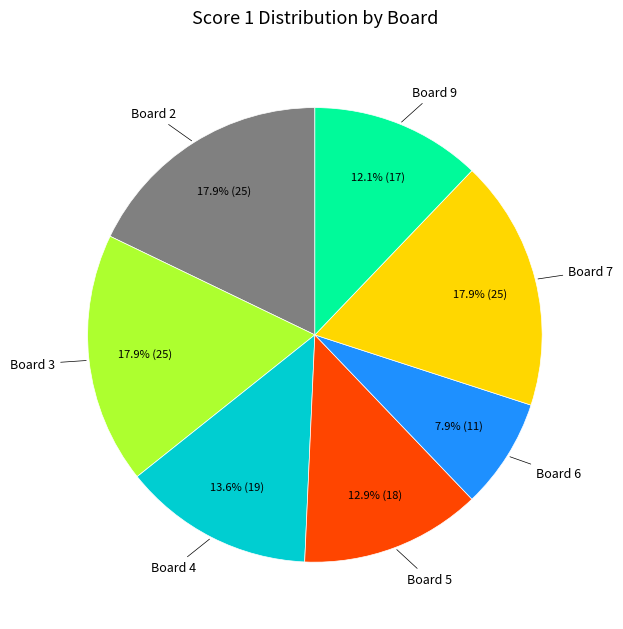

Is there any slice that represents more than half of the pie?

No